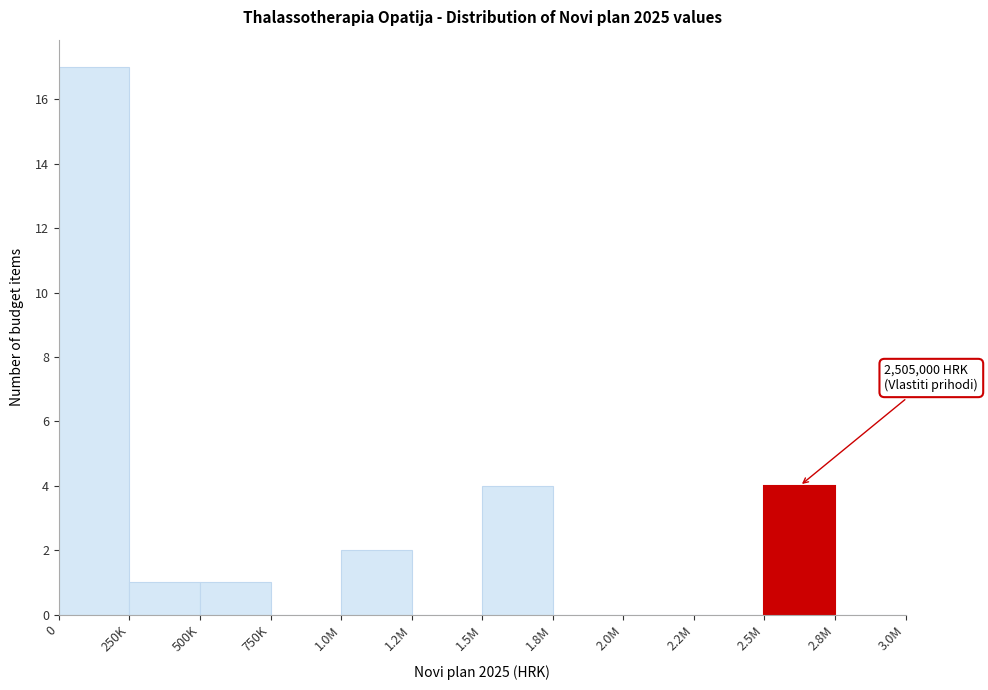

Reading left to right, extract all data points from this chart.

0=17	250K=1	500K=1	750K=0	1.0M=2	1.2M=0	1.5M=4	1.8M=0	2.0M=0	2.2M=0	2.5M=4	2.8M=0